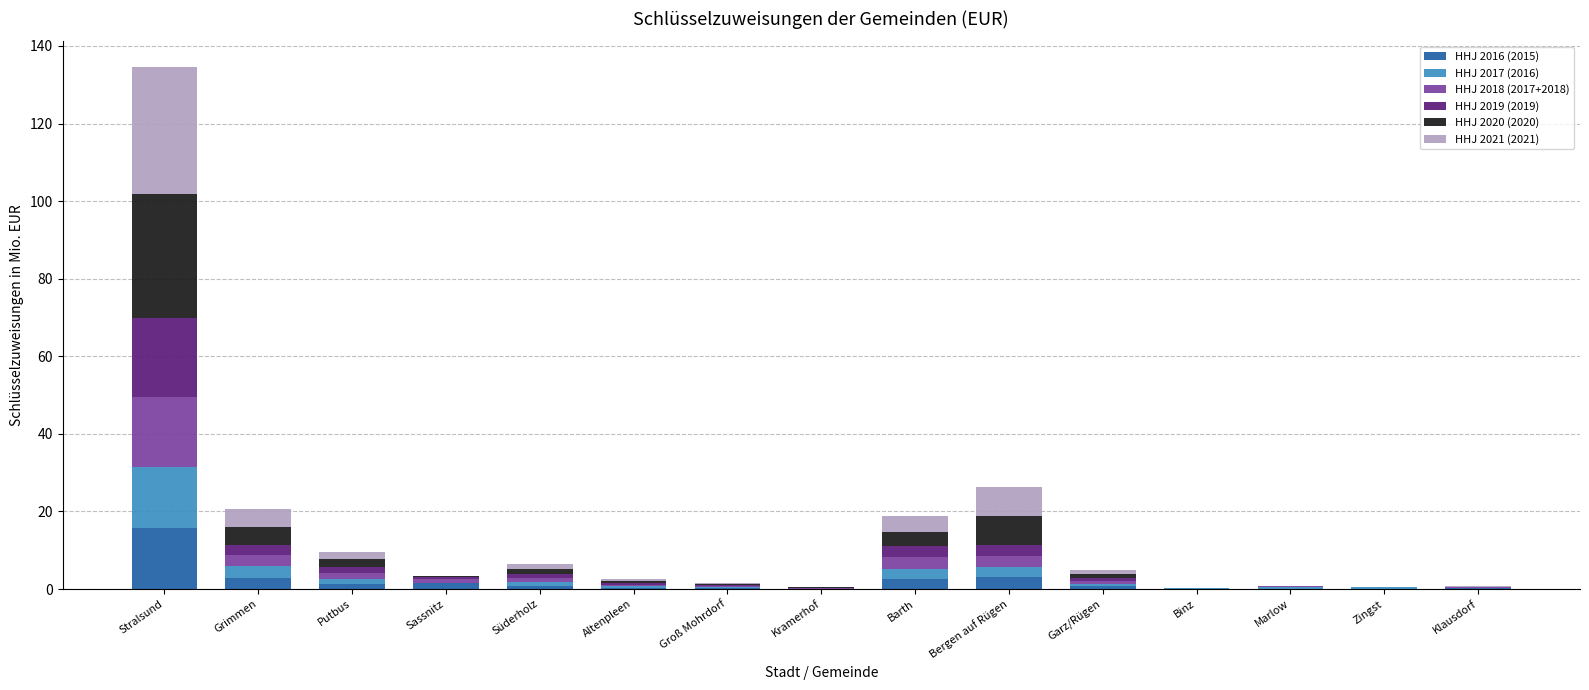

How many data points does each series have?

15